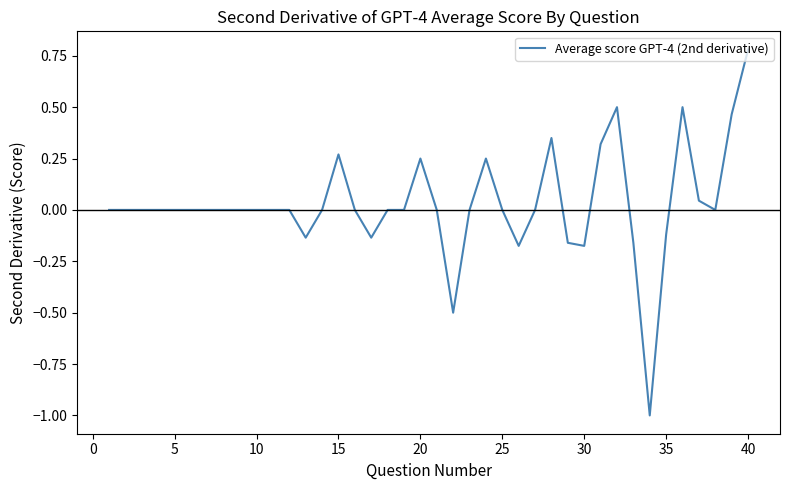

What is the difference between the maximum and minimum values?

1.8